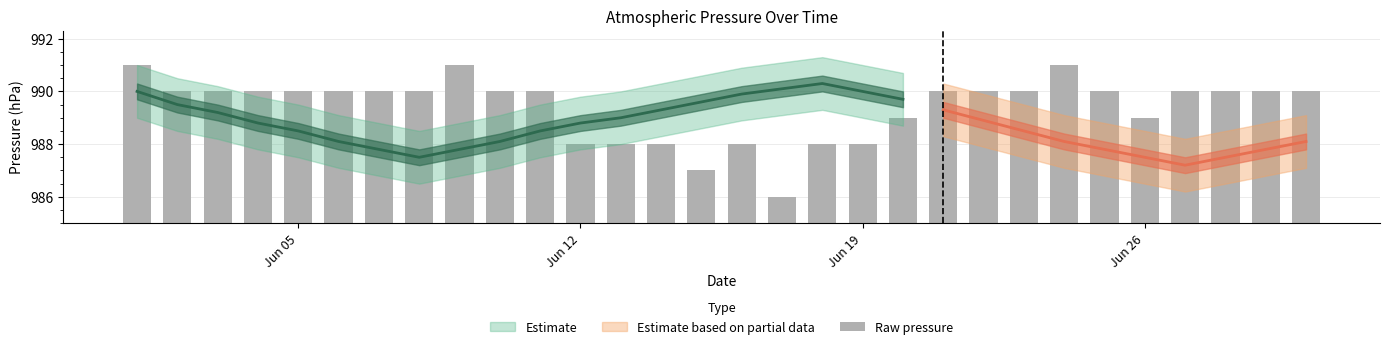

How many bars are there in total?

30